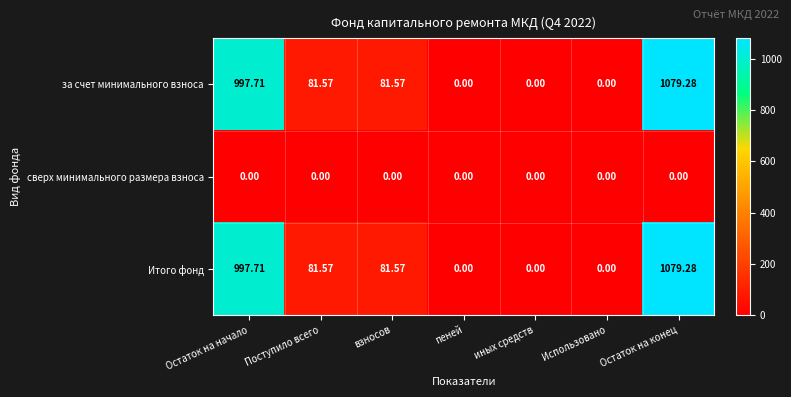

Is the value of сверх минимального размера взноса at взносов greater than the value of Итого фонд at Поступило всего?

No